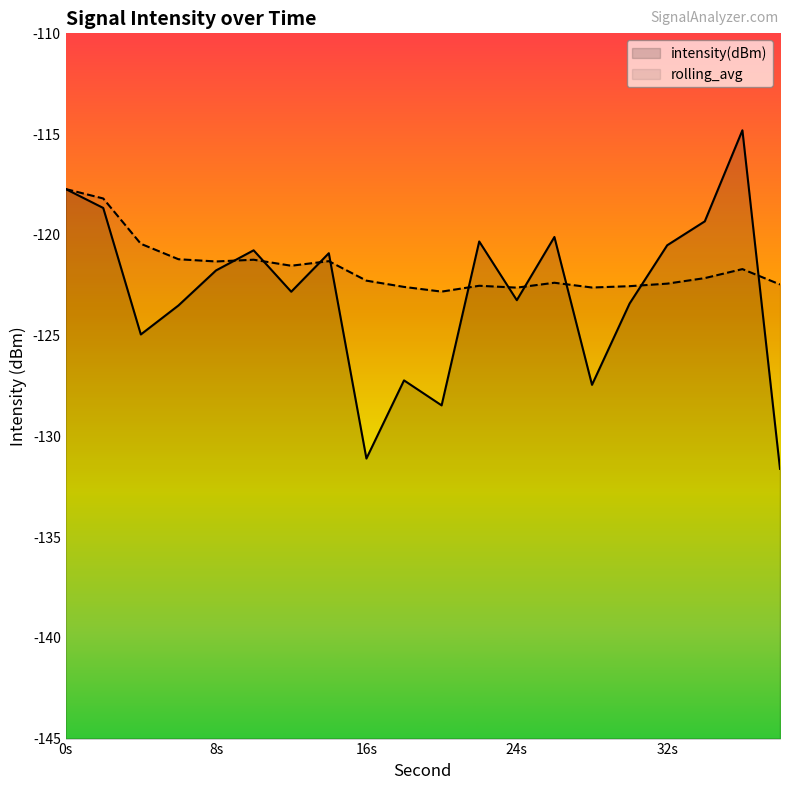

How many times do rolling_avg and intensity(dBm) cross each other?

10